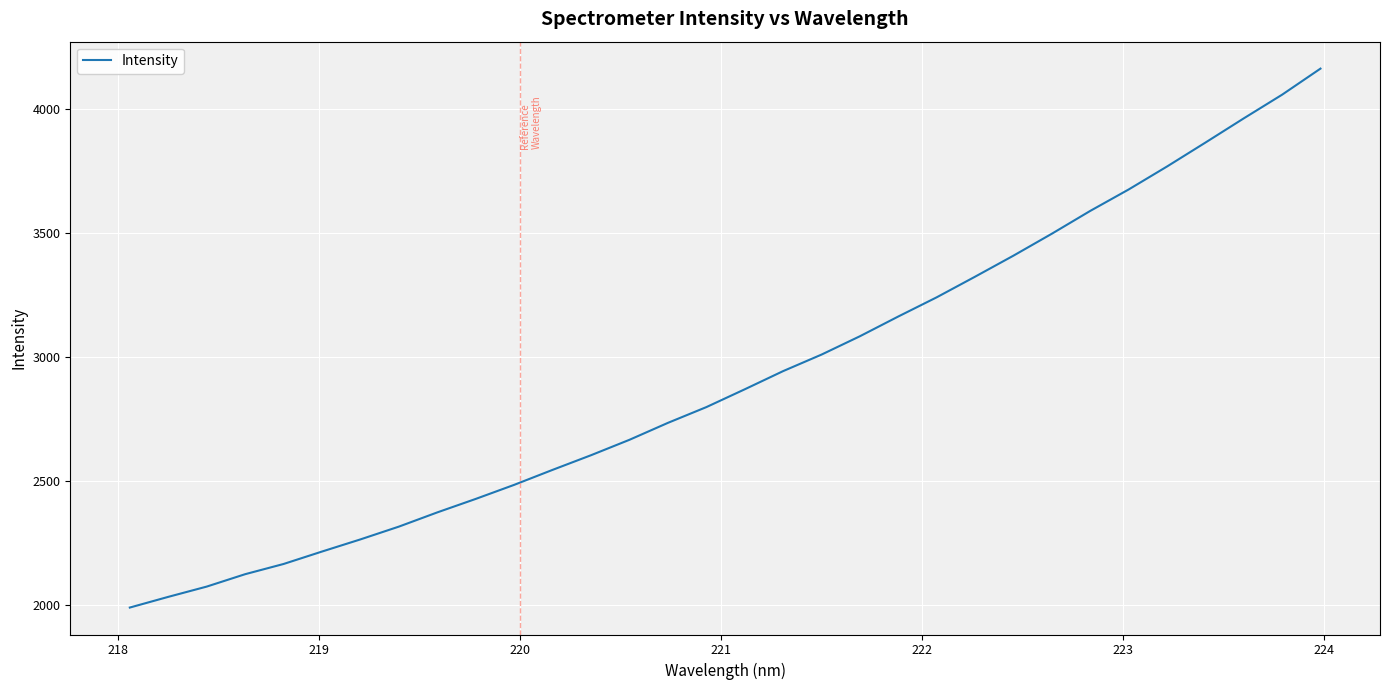

What is the smallest value displayed?

1988.0